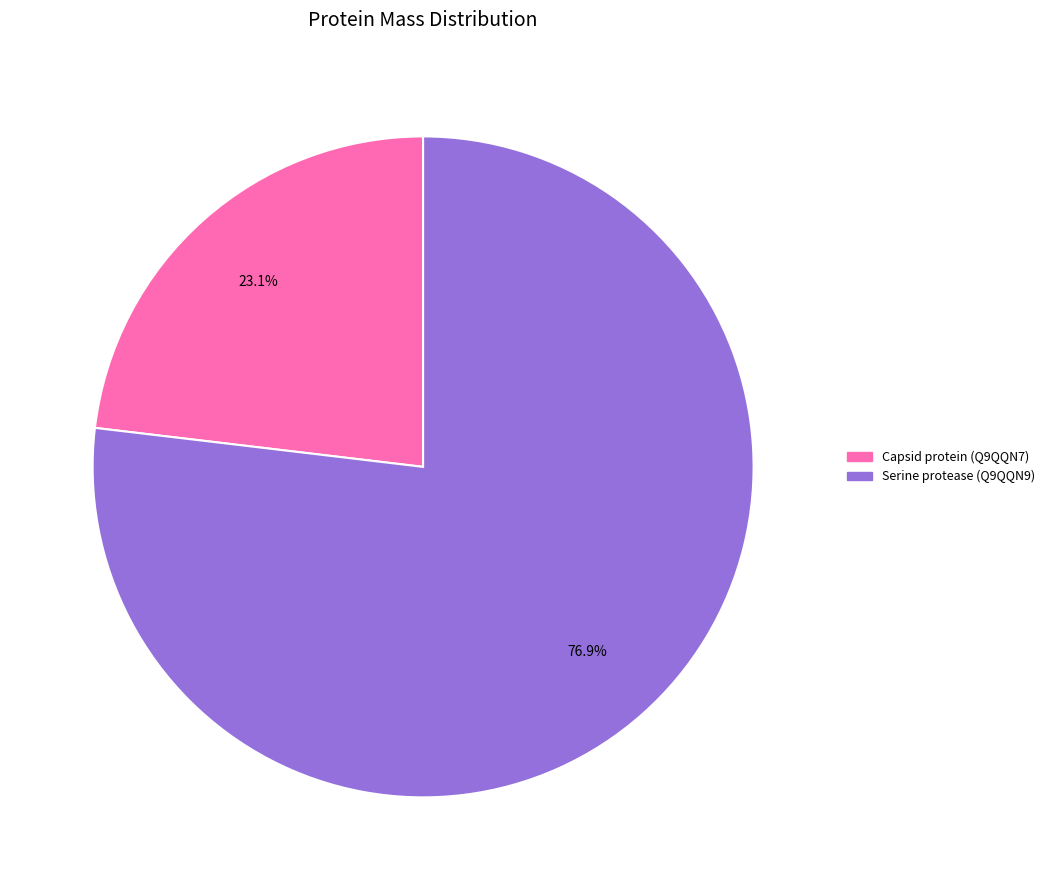

To the nearest percent, what is the difference between the largest and smallest slice percentages?

54%